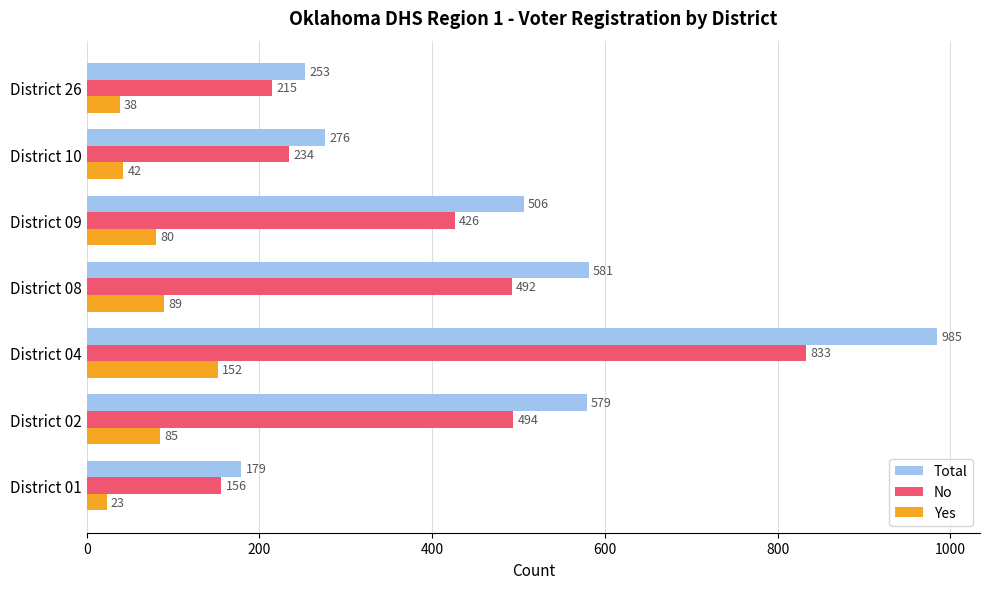

How many data points in Total are less than 506?

3